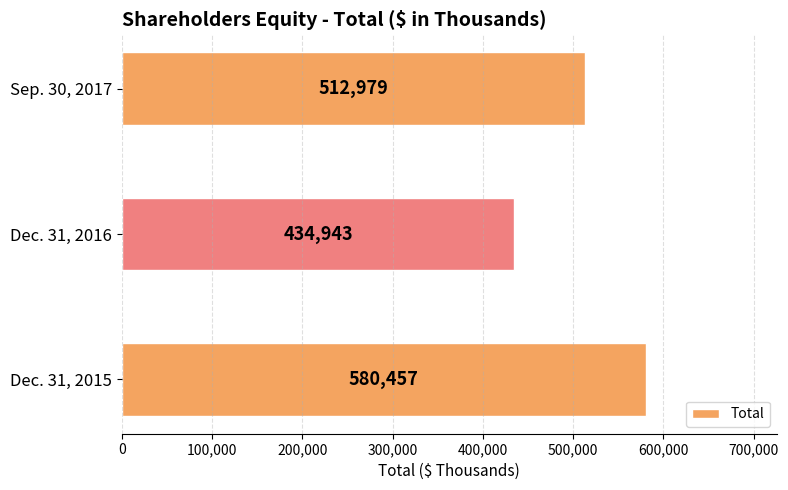

What is the difference between the maximum and minimum values?

145514